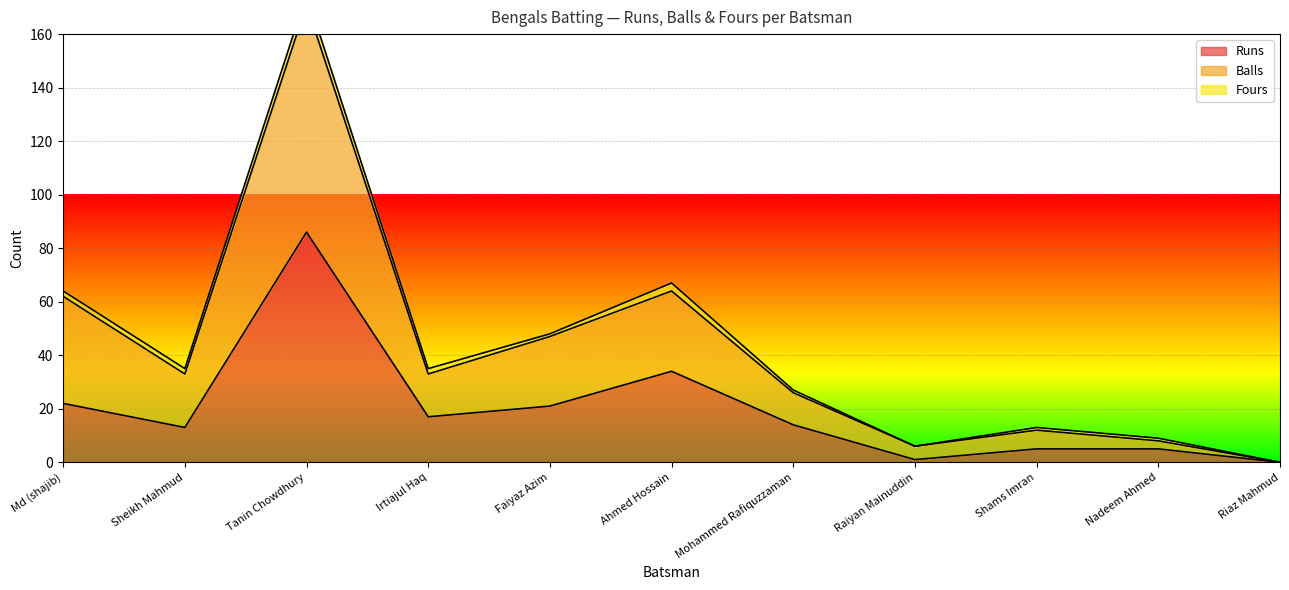

At which label does Runs reach its minimum?

Riaz Mahmud